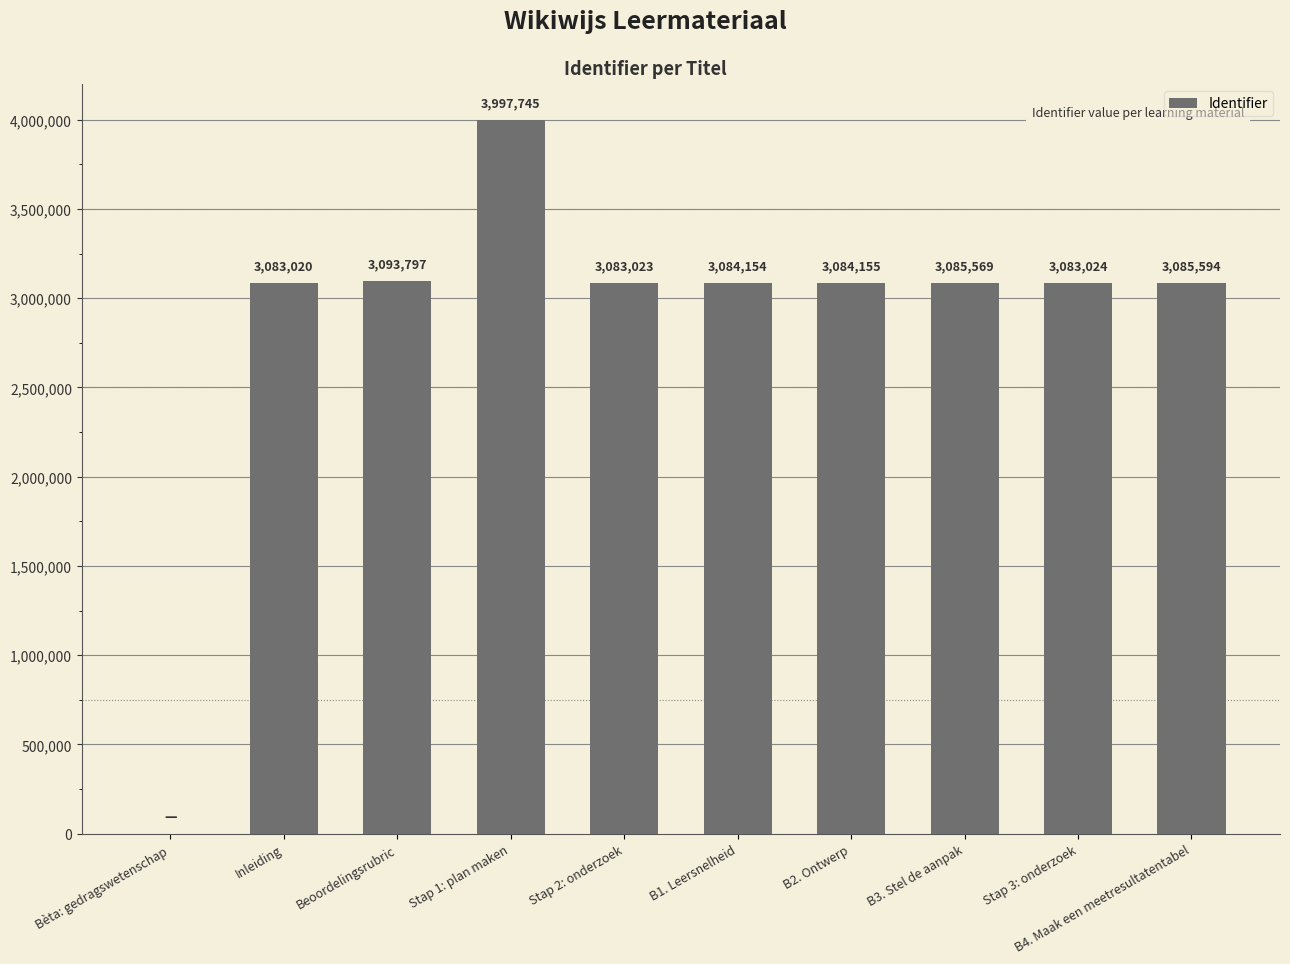

Is it true that the value at Stap 2: onderzoek is 3083023?

True